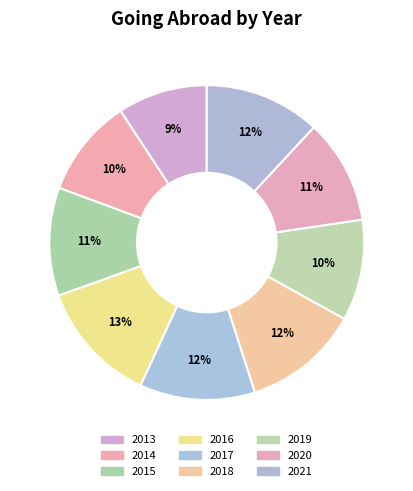

Does 2017 represent more than half of the total?

No